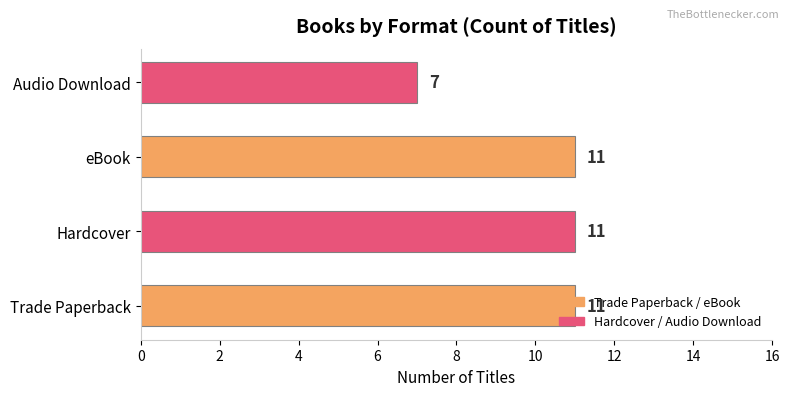

Is it true that the value at Trade Paperback is 15?

False